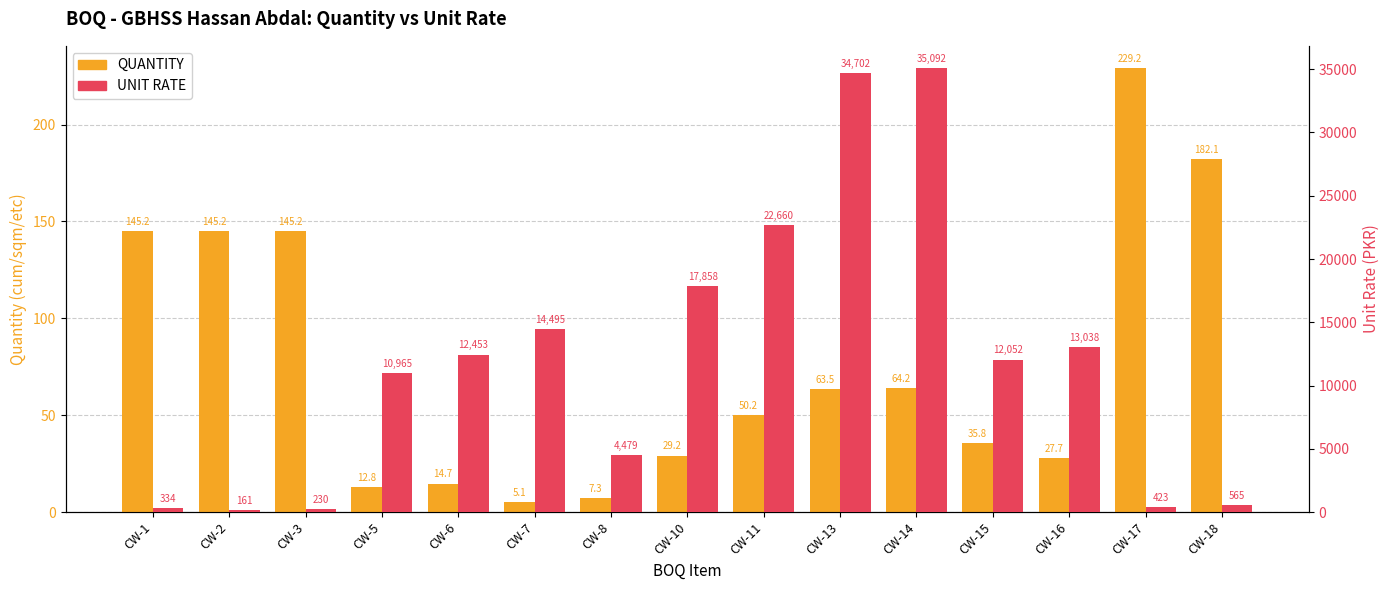

What is the difference between the highest and lowest values at CW-1?

188.3